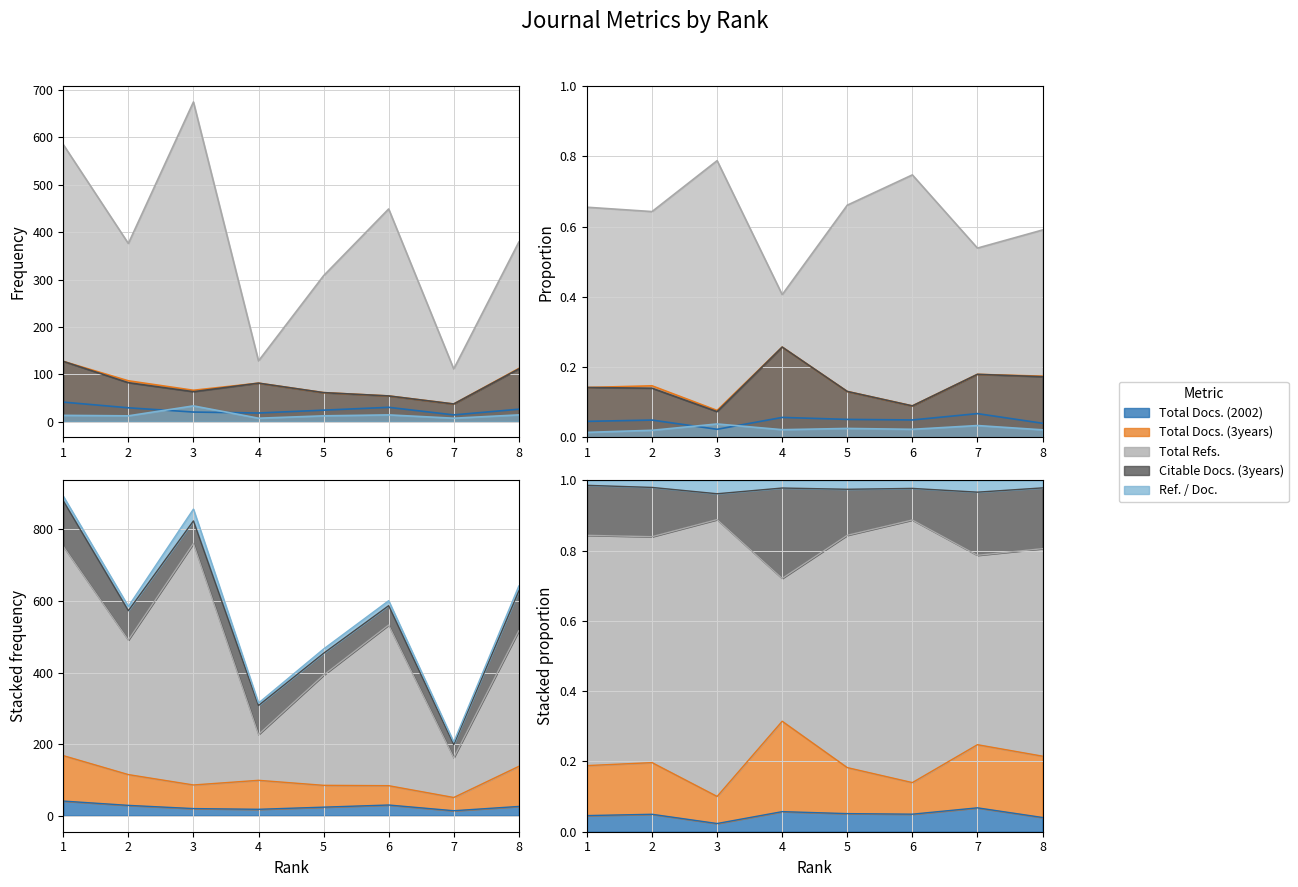

In Ref. / Doc., how many points are higher than both neighbors (excluding endpoints)?

2